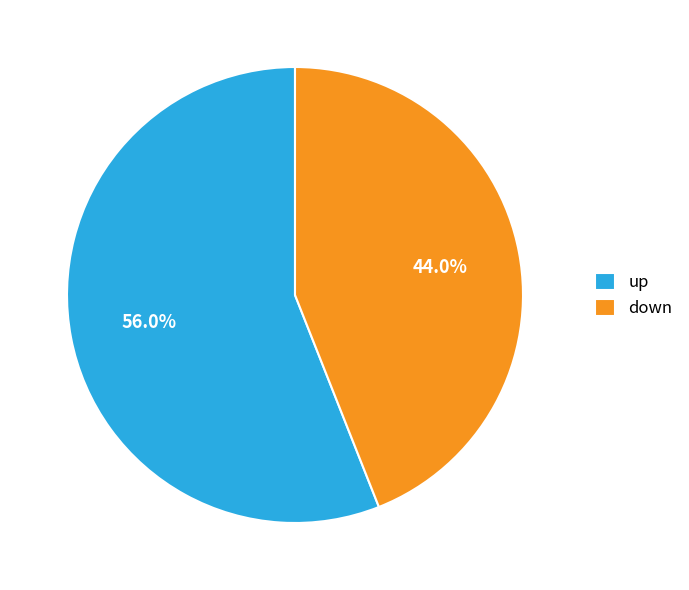

To the nearest percent, what is the difference between the down and up slice percentages?

12%